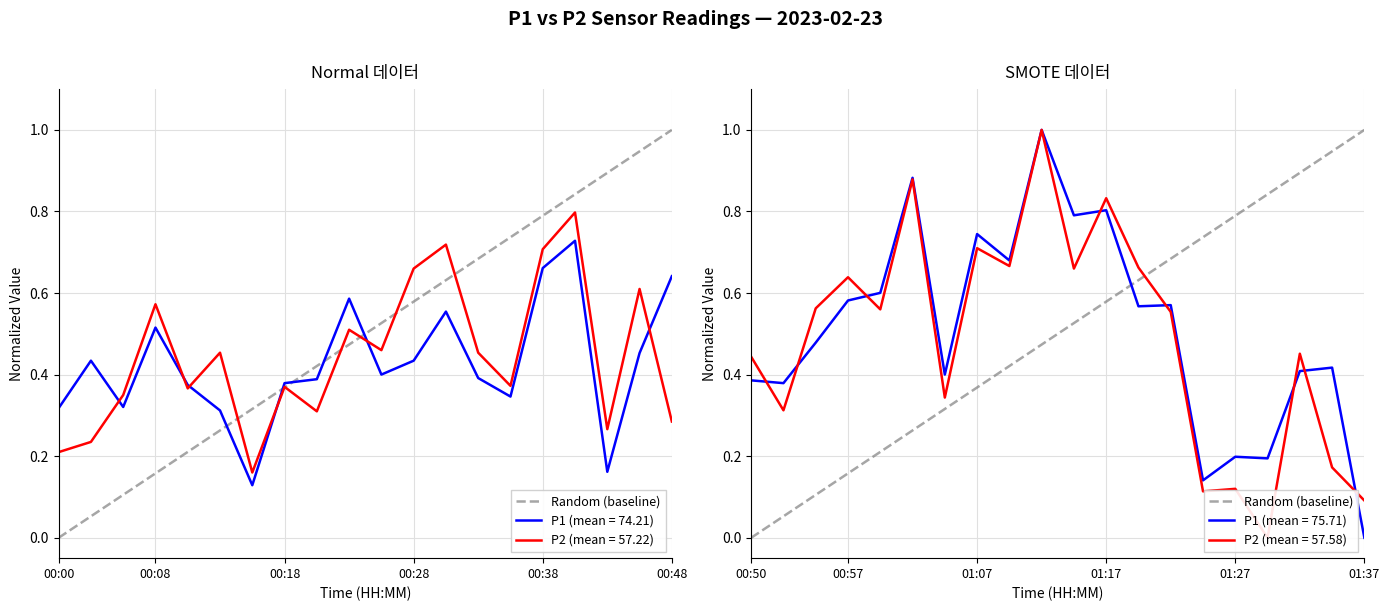

Is it true that P1 (mean = 75.71) equals 0.0 at 01:37?

True